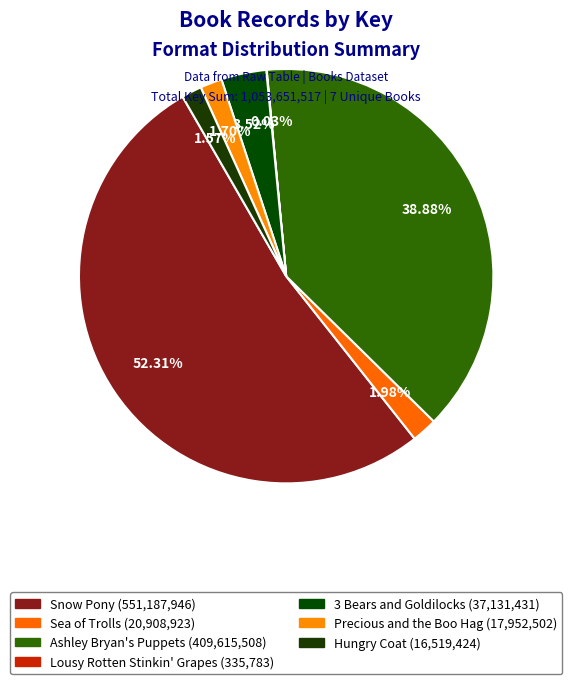

Count the number of slices in the pie.

7